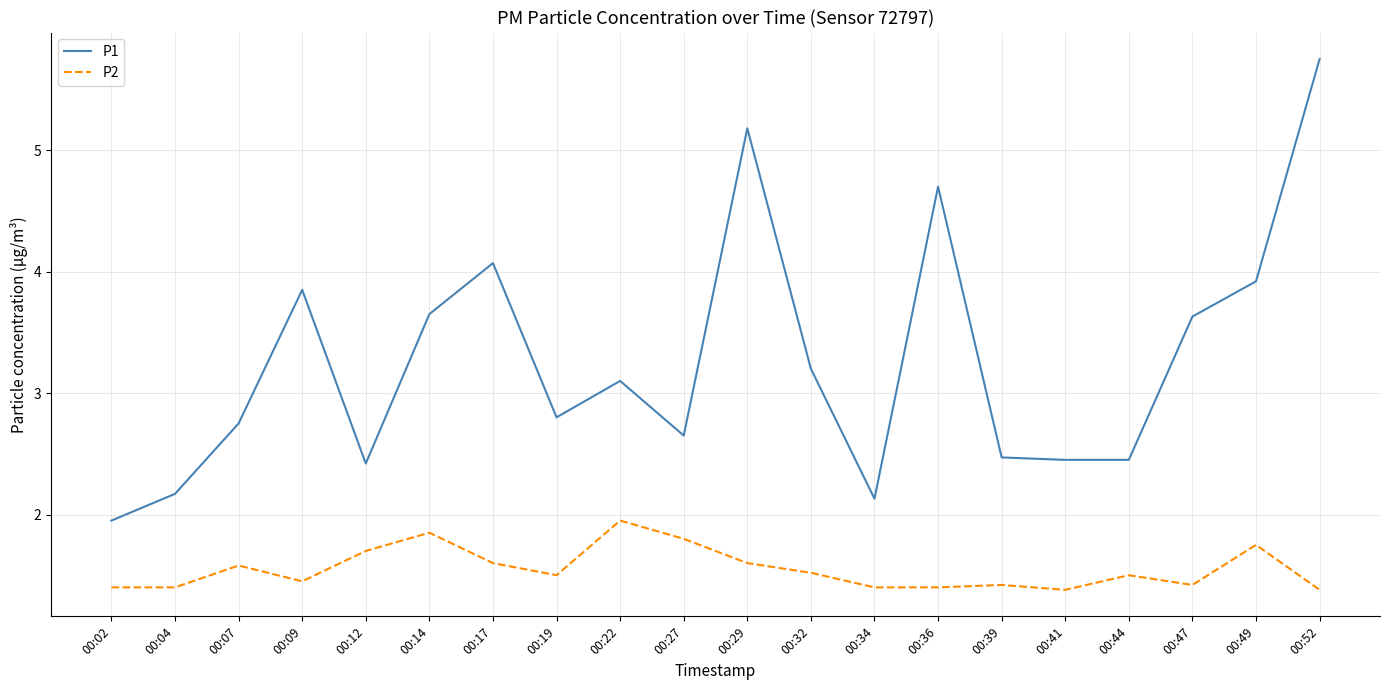

Where is P1 nearest to the value 3?

00:22